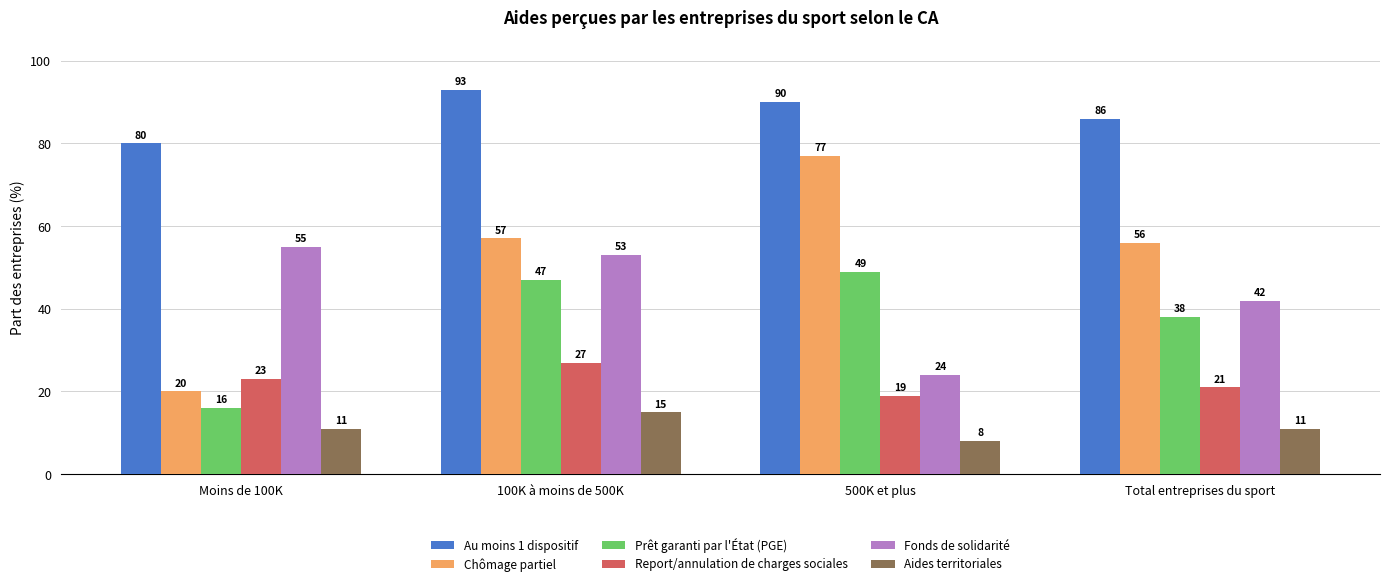

What is the spread (max minus min) of values at Total entreprises du sport?

75